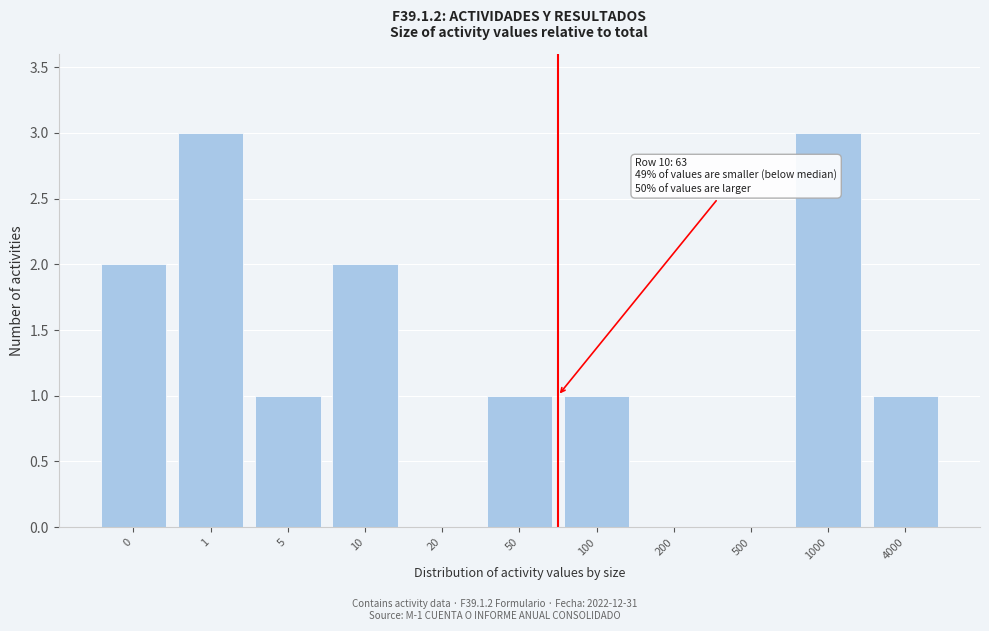

Reading left to right, what are all the values shown in this chart?

0=2	1=3	5=1	10=2	20=0	50=1	100=1	200=0	500=0	1000=3	4000=1